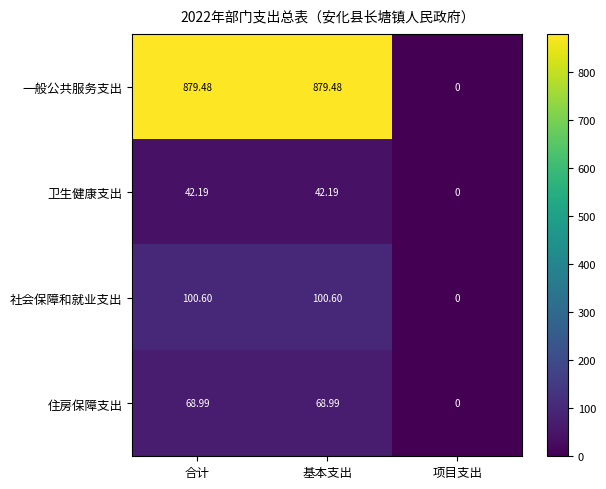

What is the total value across all series at 合计?

1091.3